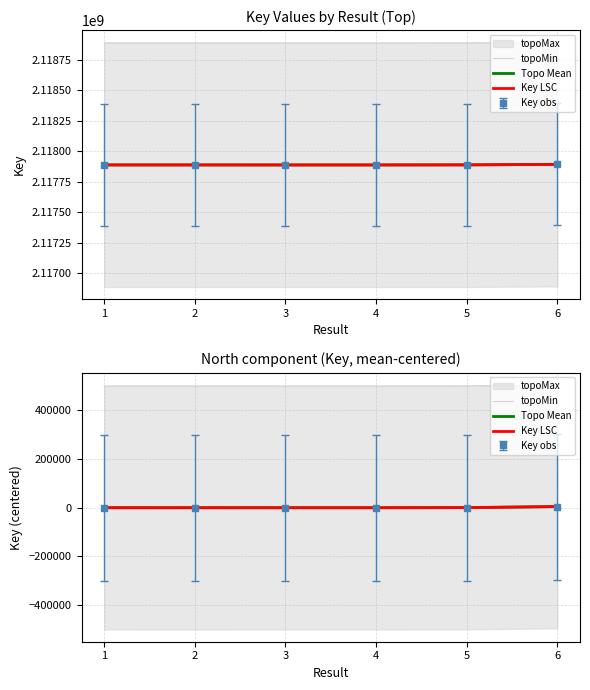

What is the smallest value displayed?

-901.0